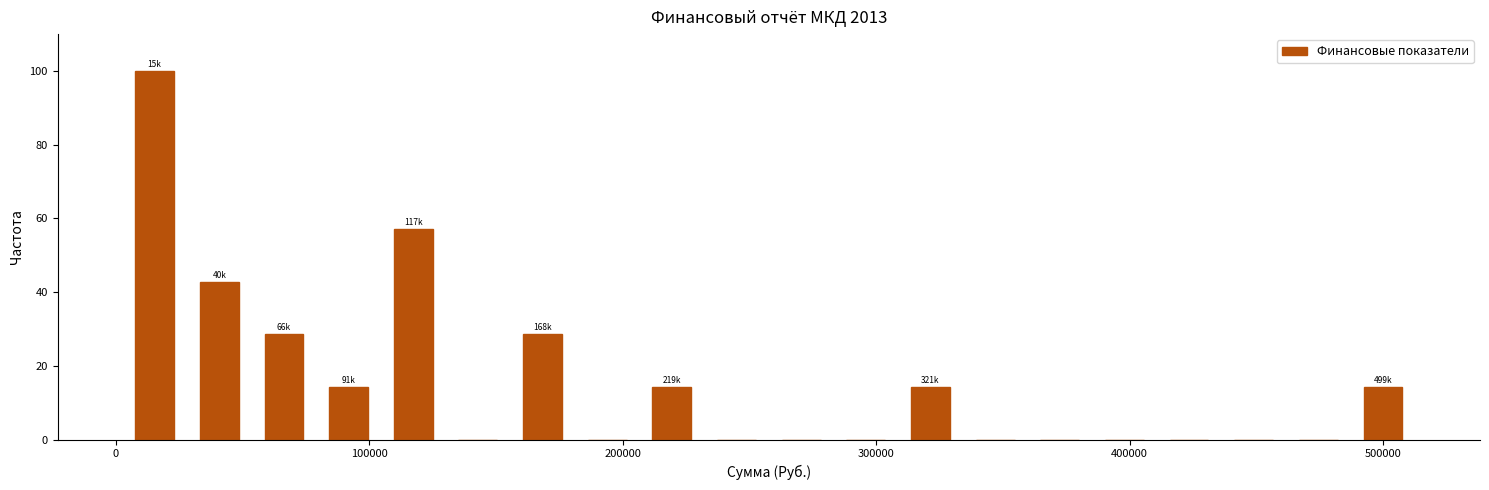

Around what value on the x-axis is the tallest bar? Give the approximate position of its centre, as read against the axis.

20000